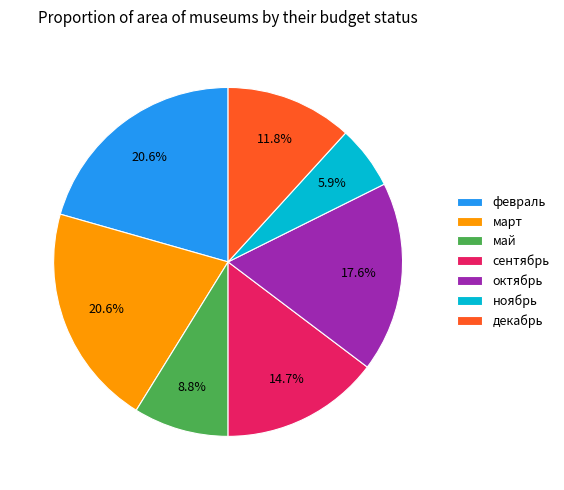

To the nearest percent, what percentage of the pie is октябрь?

18%